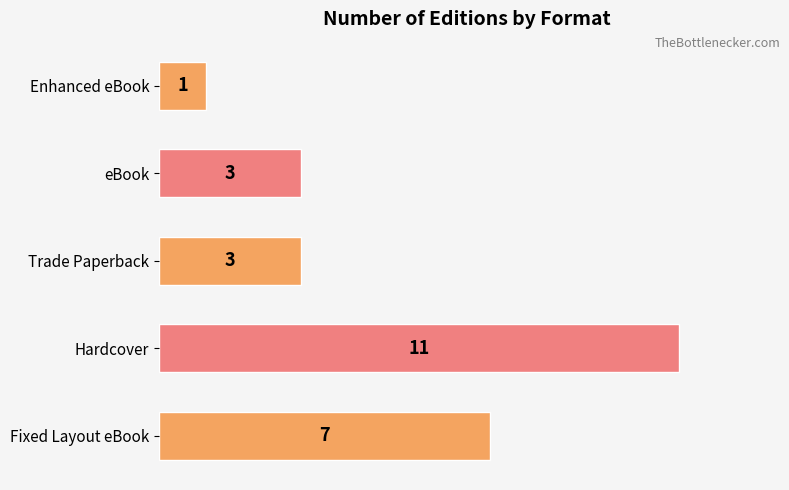

What is the ratio of the value at eBook to the value at Fixed Layout eBook?

0.4